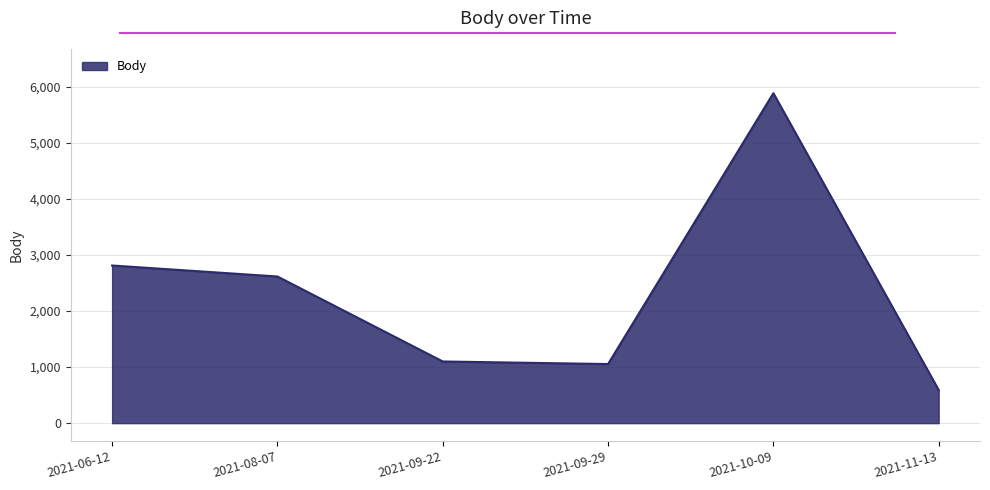

Which category has the lowest value across all series?

2021-11-13